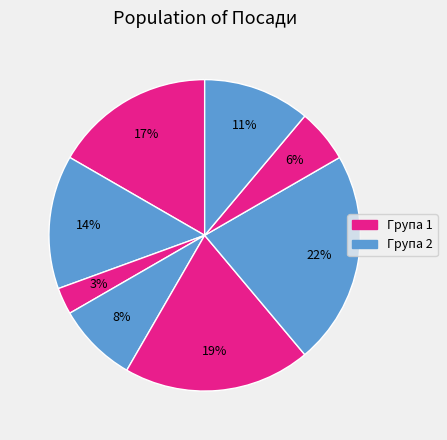

Count the number of slices in the pie.

8